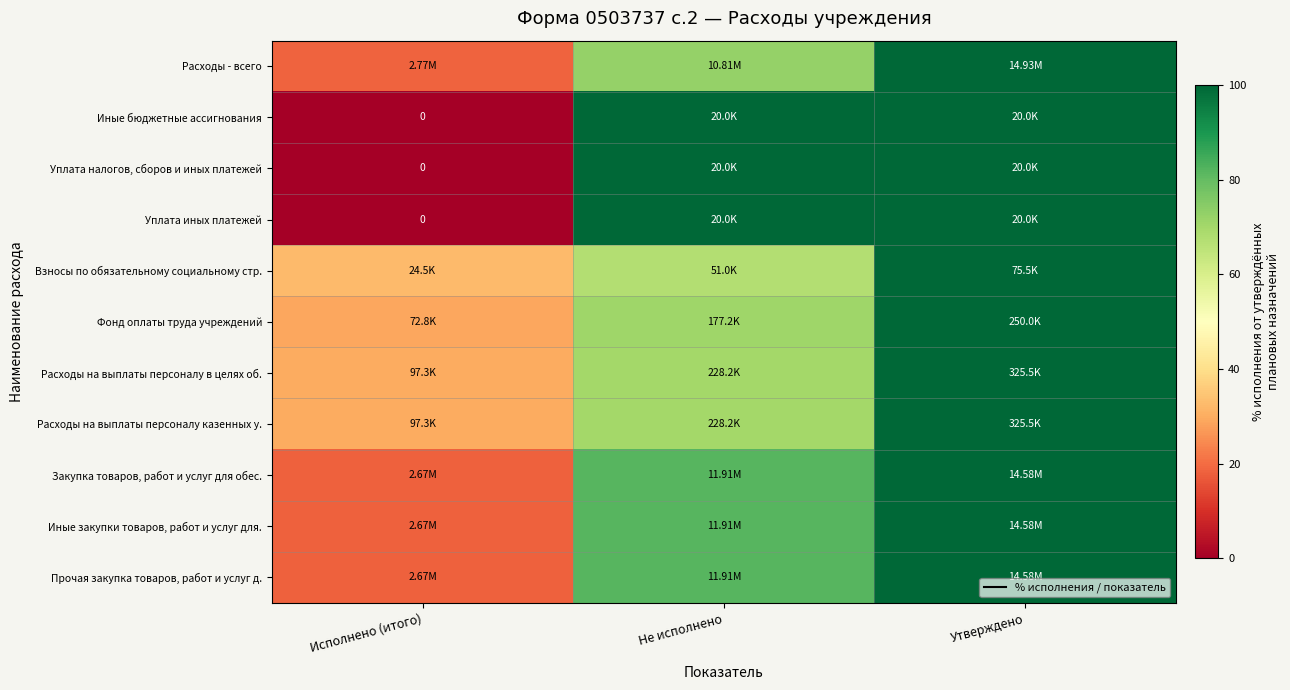

Rank the categories by Уплата налогов, сборов и иных платежей value from highest to lowest.

Не исполнено, Утверждено, Исполнено (итого)